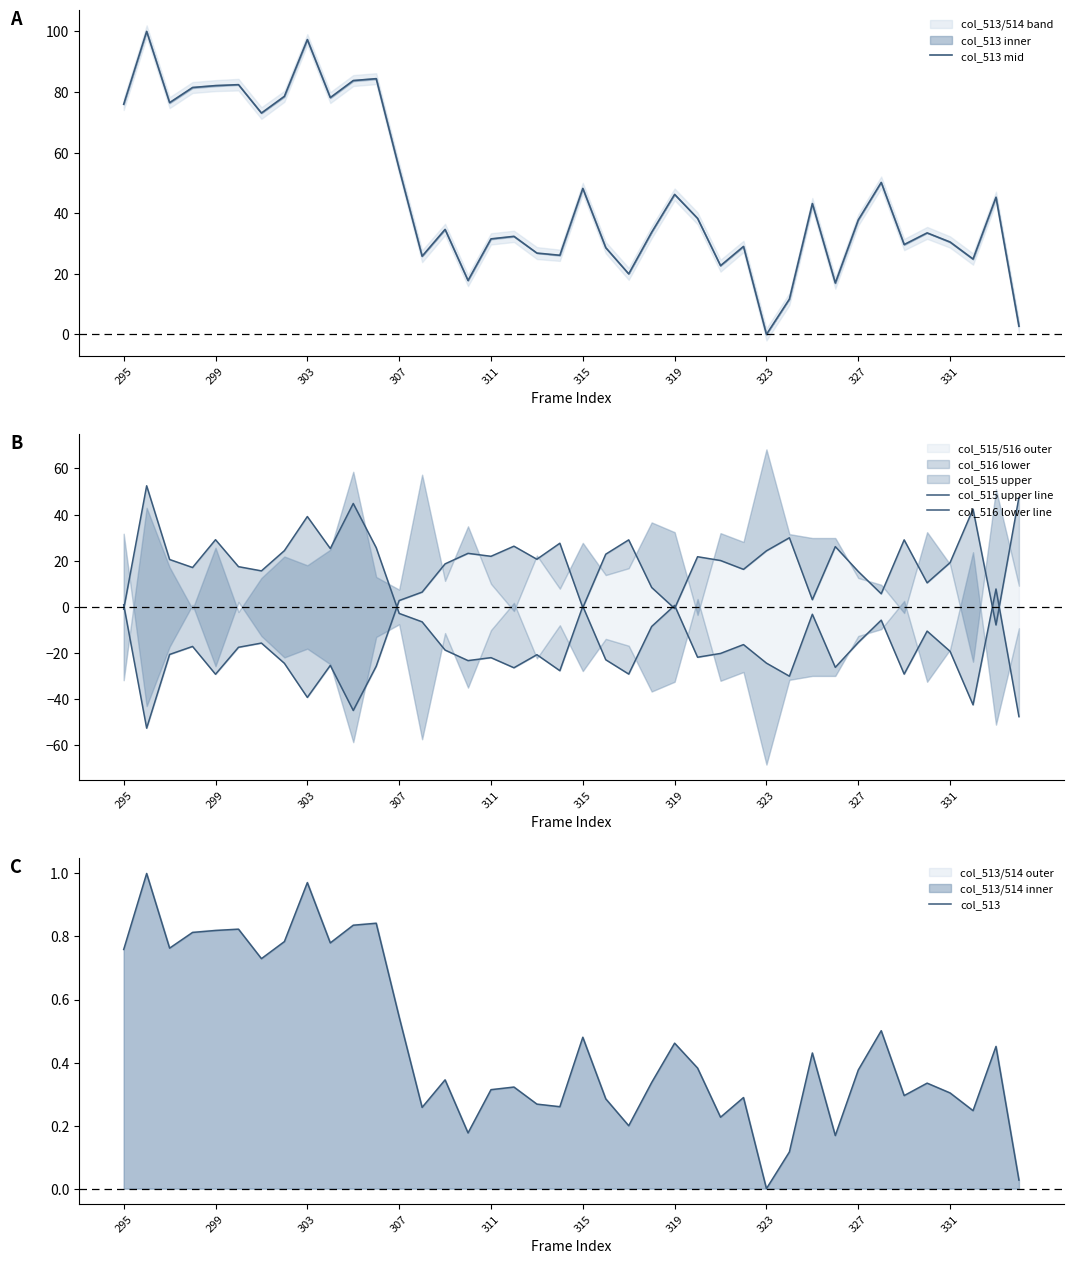

Which category has the lowest value in the col_513 series?

323